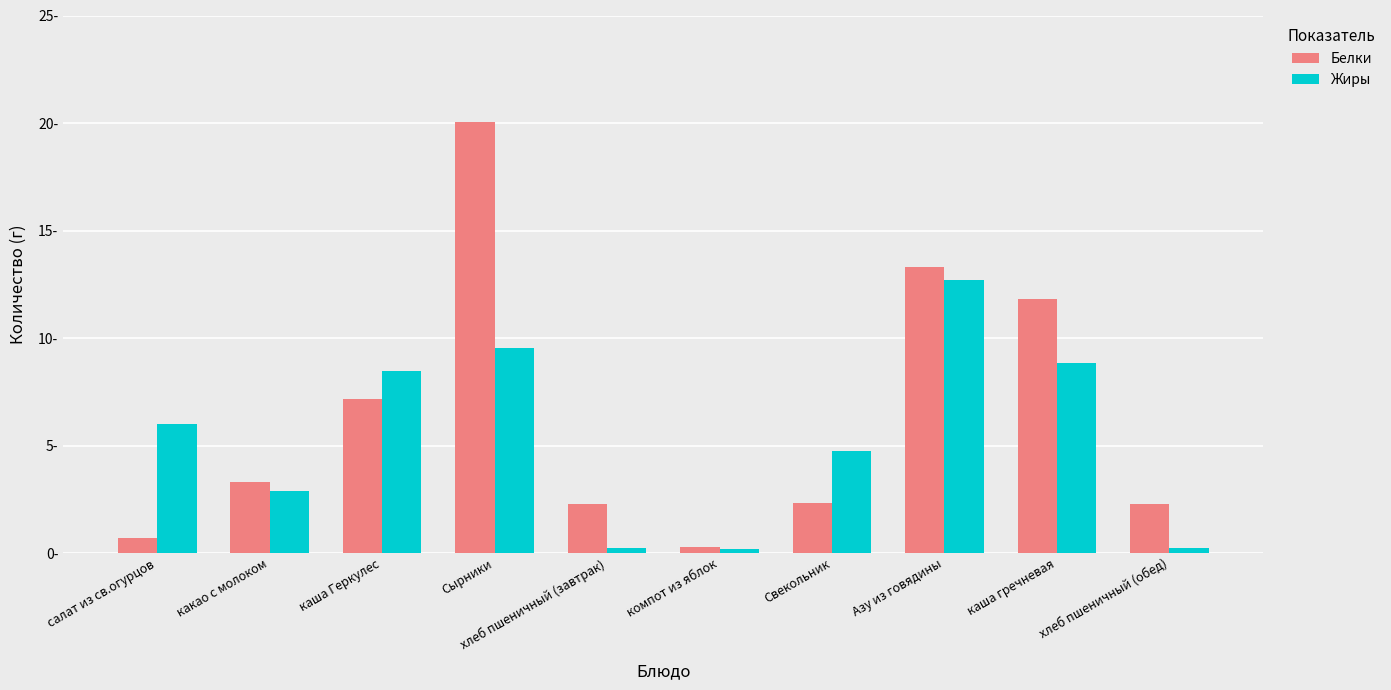

Are the bars horizontal?

No